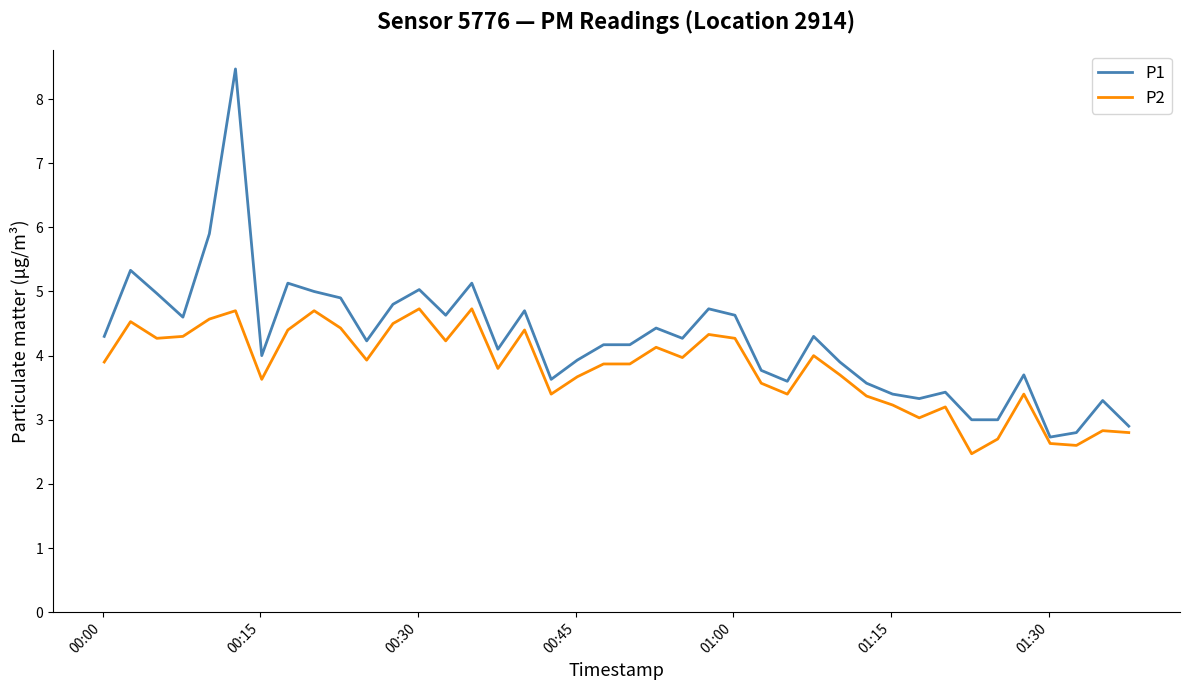

What is the smallest value displayed?

2.5